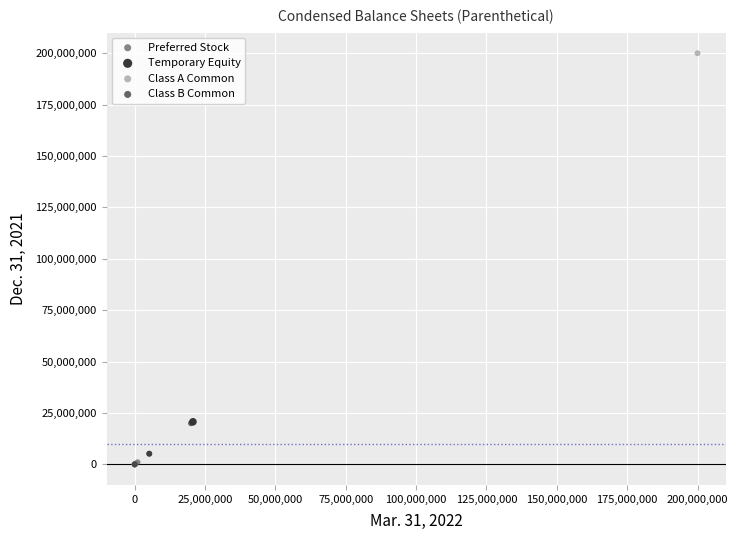

What are all the series names shown in the legend?

Preferred Stock, Temporary Equity, Class A Common, Class B Common